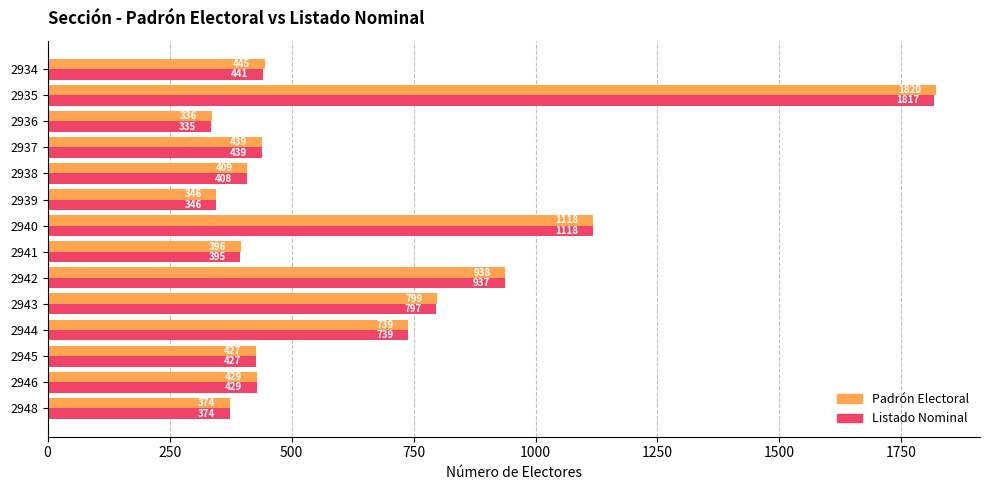

Where is Listado Nominal nearest to the value 1076?

2940